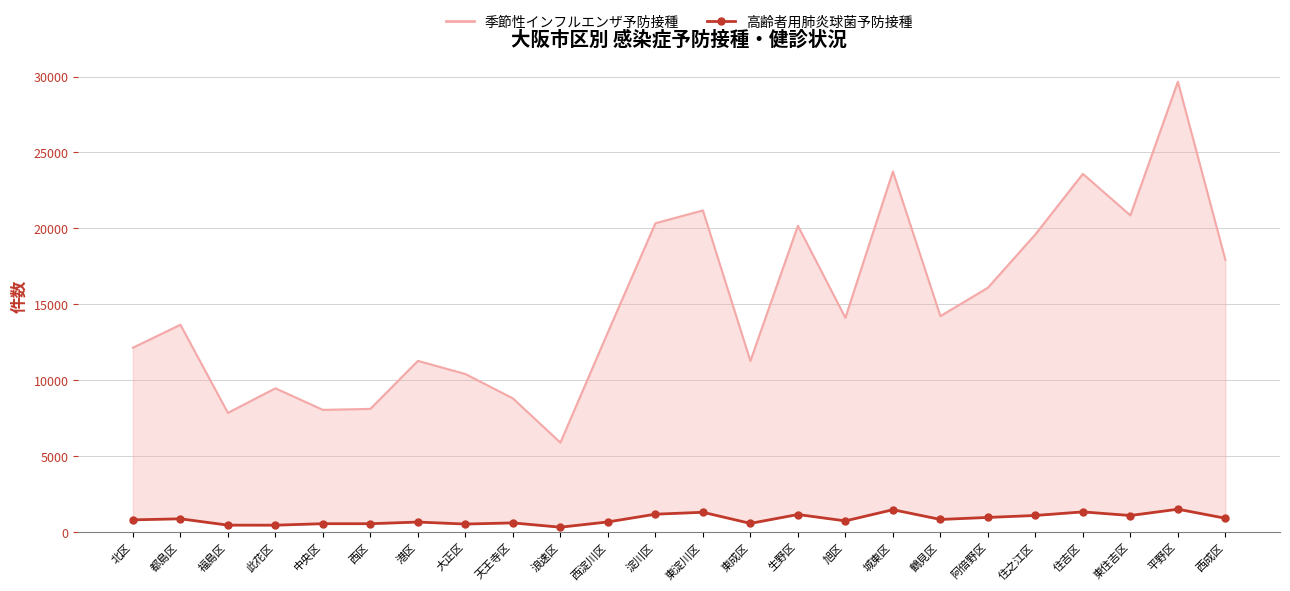

Reading left to right, what are all the values shown in this chart?

北区=828	都島区=898	福島区=481	此花区=478	中央区=577	西区=575	港区=684	大正区=553	天王寺区=629	浪速区=345	西淀川区=693	淀川区=1202	東淀川区=1328	東成区=596	生野区=1181	旭区=760	城東区=1497	鶴見区=856	阿倍野区=988	住之江区=1118	住吉区=1353	東住吉区=1115	平野区=1529	西成区=934